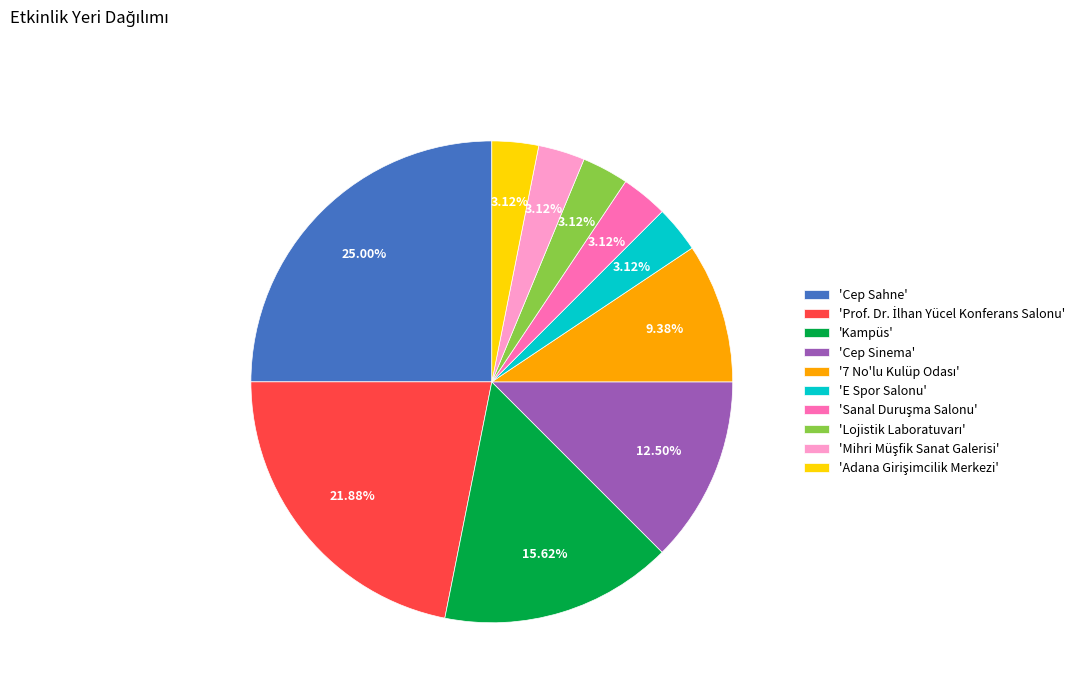

What is the largest slice in the pie chart?

'Cep Sahne'